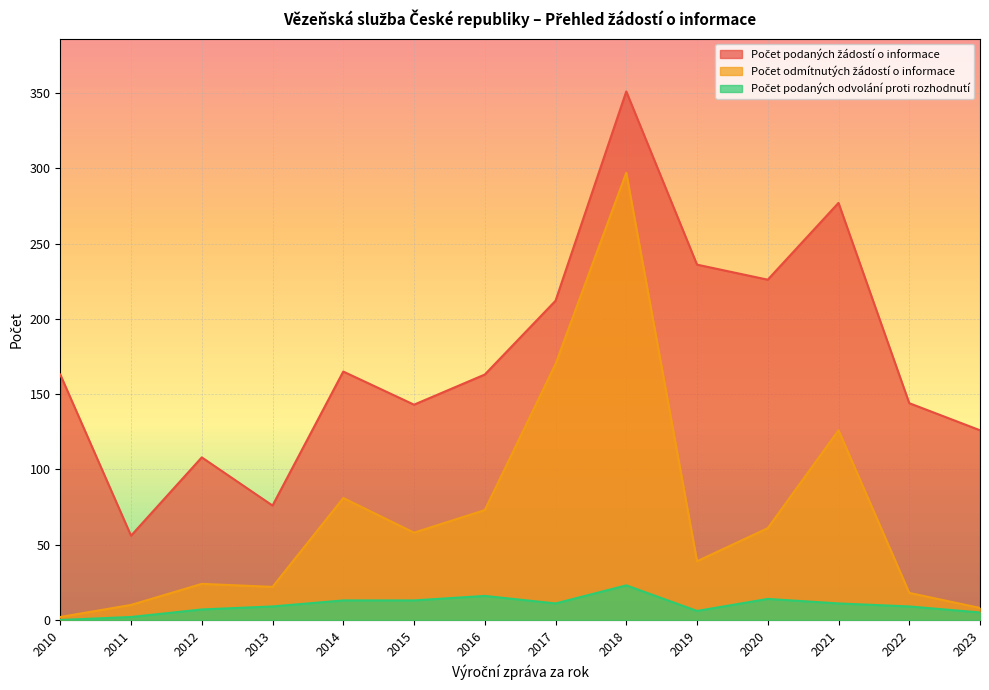

How many interior local valleys does the Počet podaných žádostí o informace series have?

4